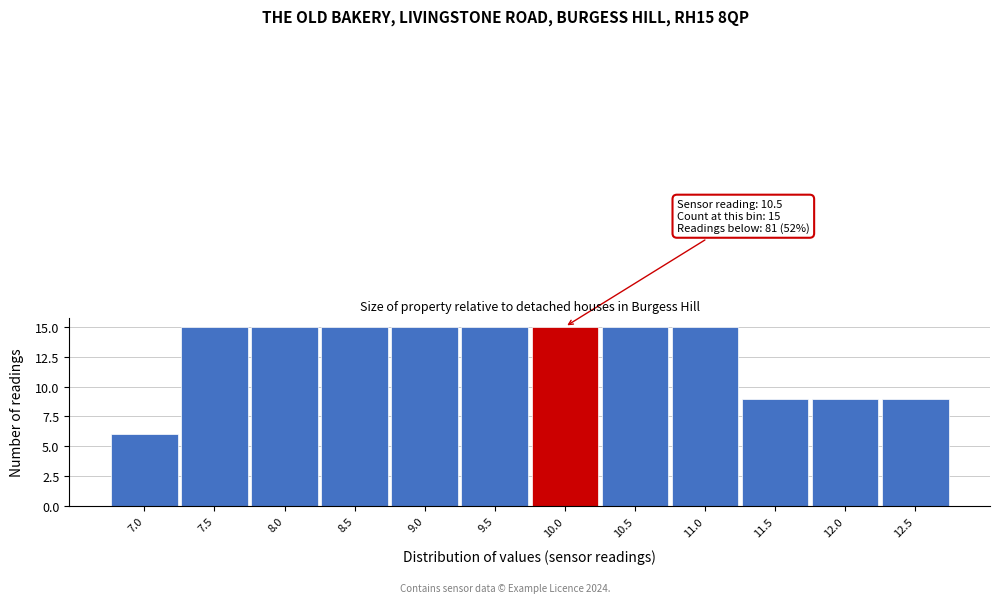

Reading left to right, transcribe all the data shown in this chart.

6	15	15	15	15	15	15	15	15	9	9	9